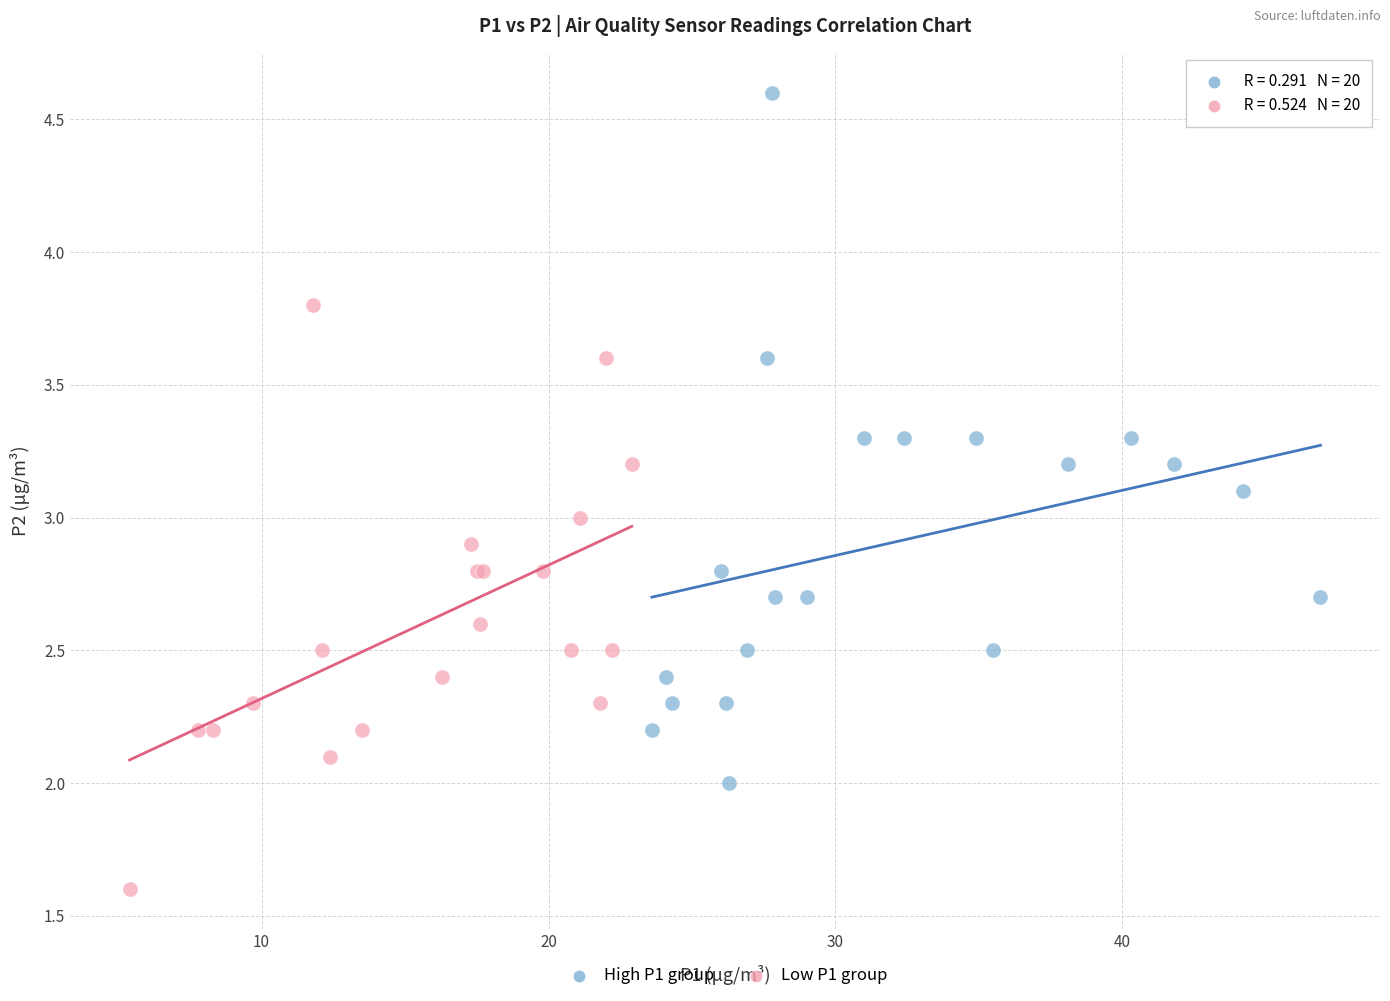

Which series has the largest Y range (max minus min)?

High P1 group